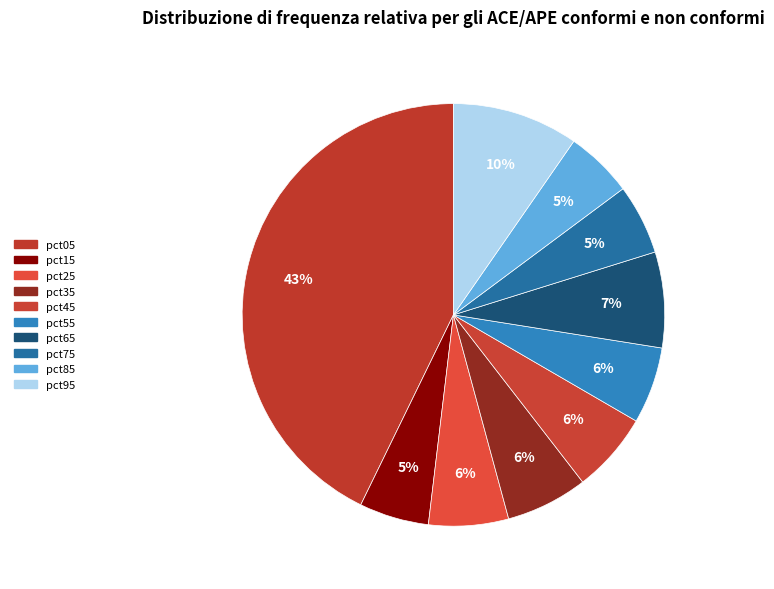

Which slice is the largest?

pct05